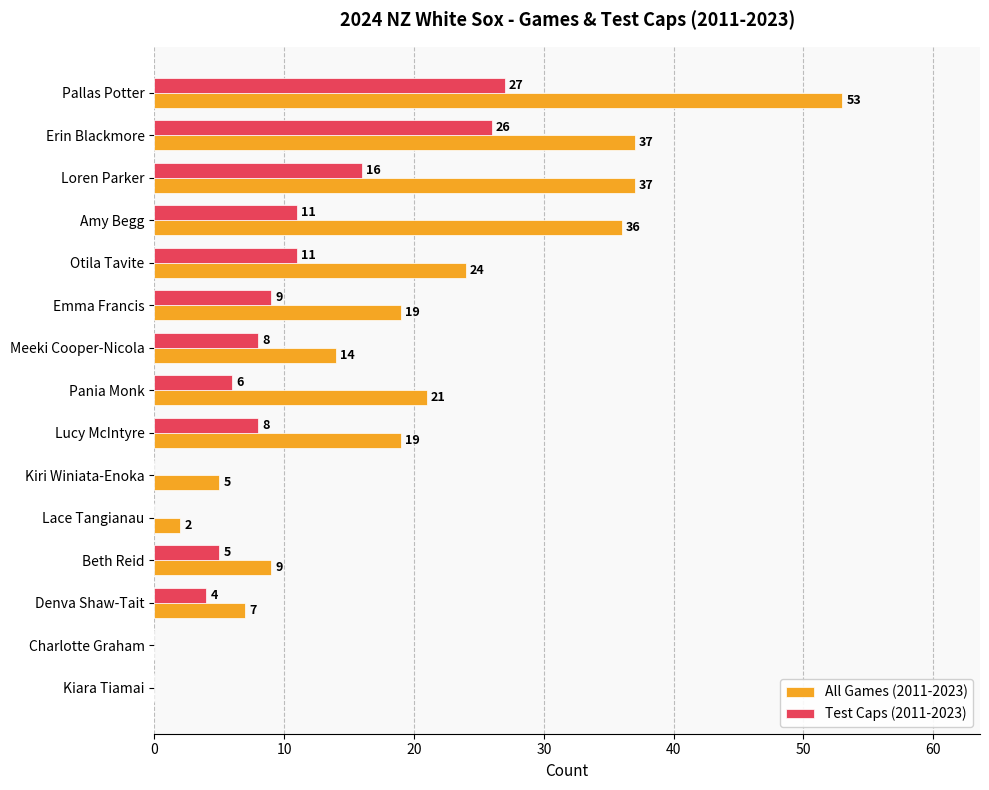

At which label does All Games (2011-2023) reach its peak?

Pallas Potter